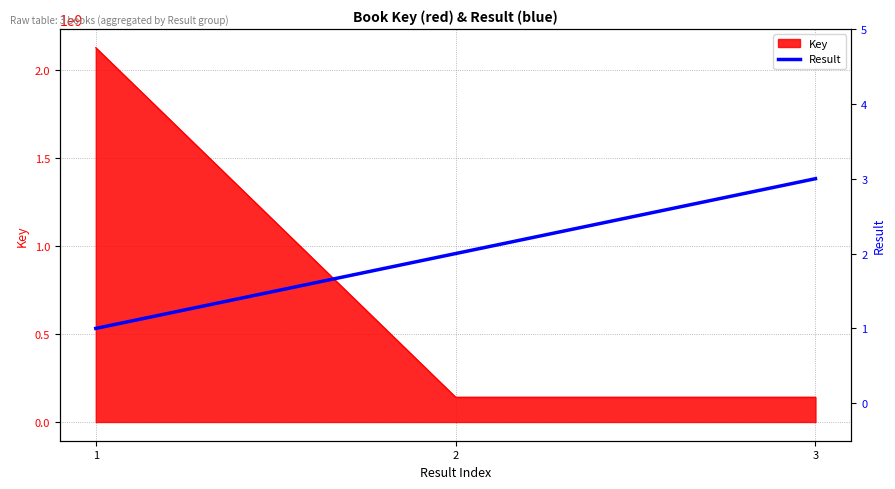

Which has a higher value, 3 or 2?

3